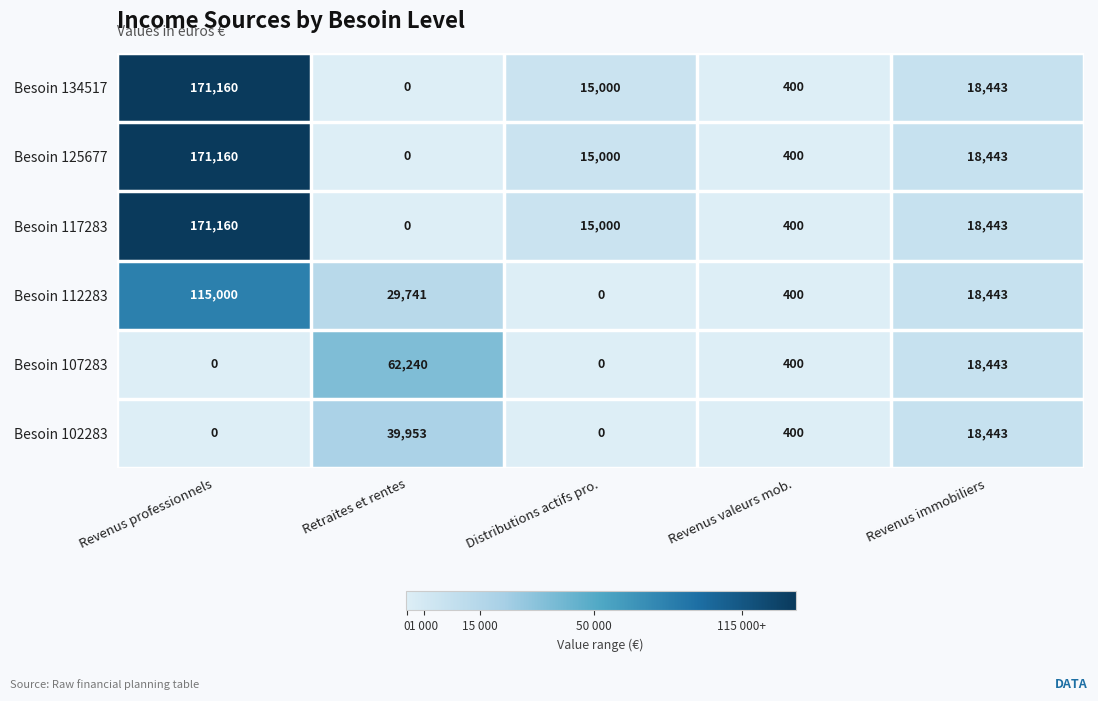

At which category is the sum across all series the highest?

Revenus professionnels